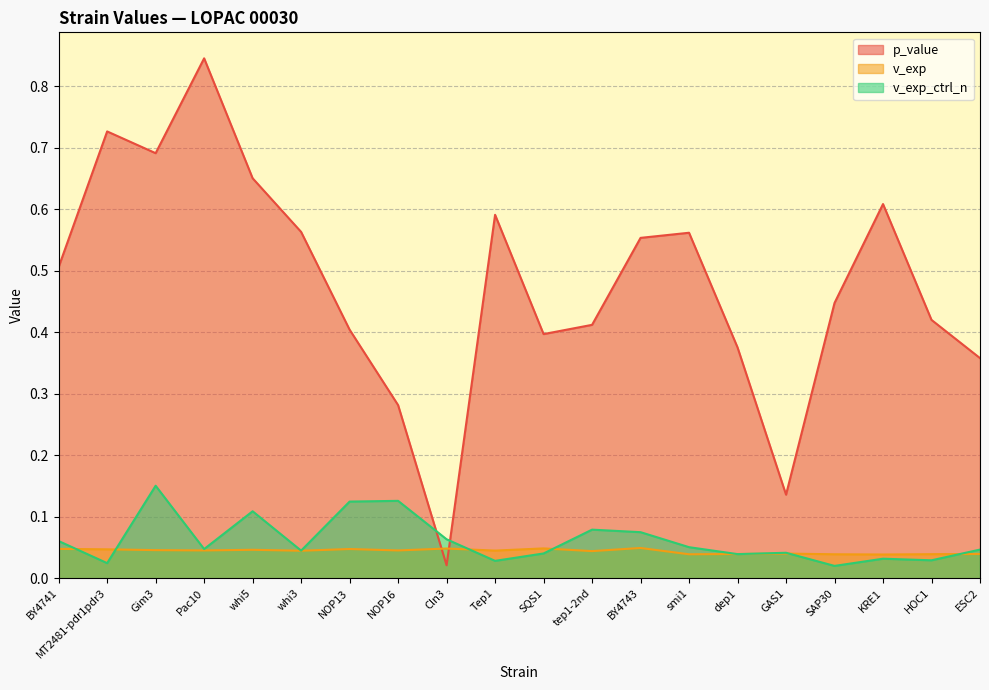

Which has a higher value, BY4741 or Pac10?

Pac10